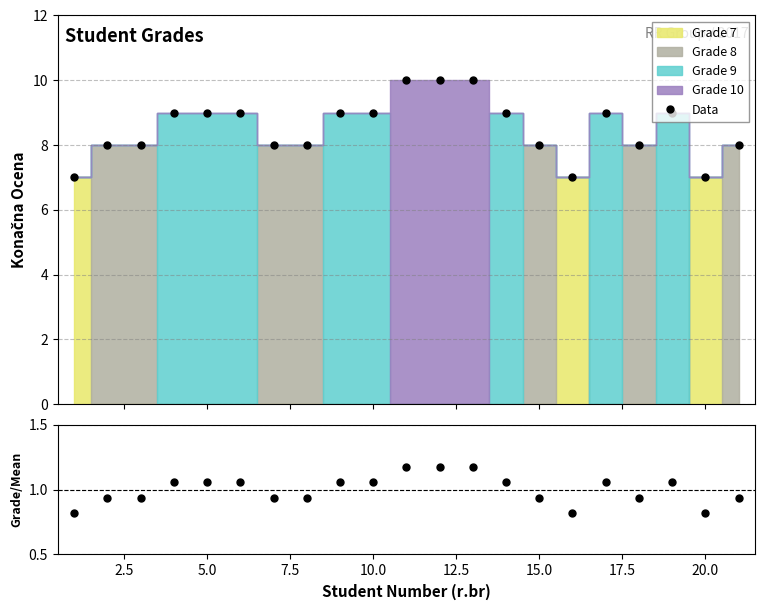

What is the value of the Data point at the 13th from the left?

10